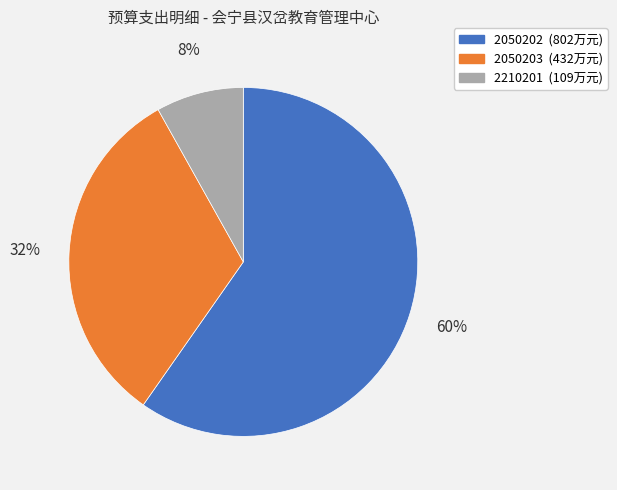

Does 2050203 represent more than half of the total?

No